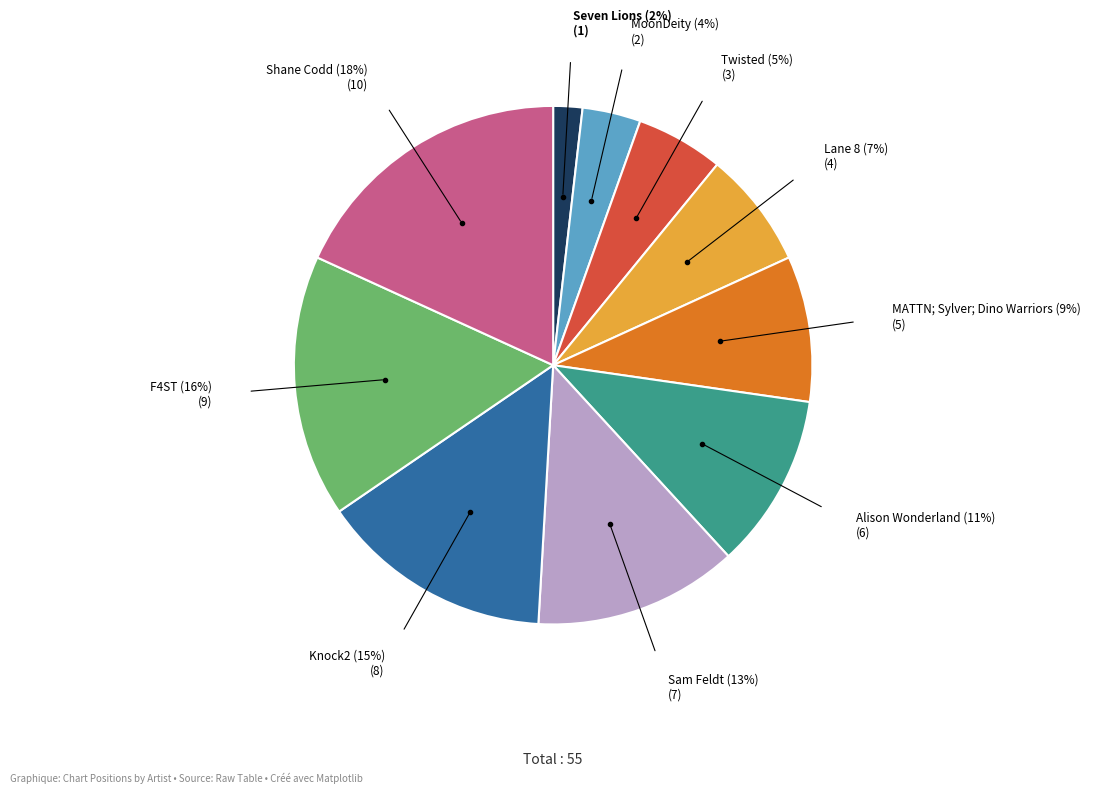

To the nearest percent, what is the difference between the largest and smallest slice percentages?

16%